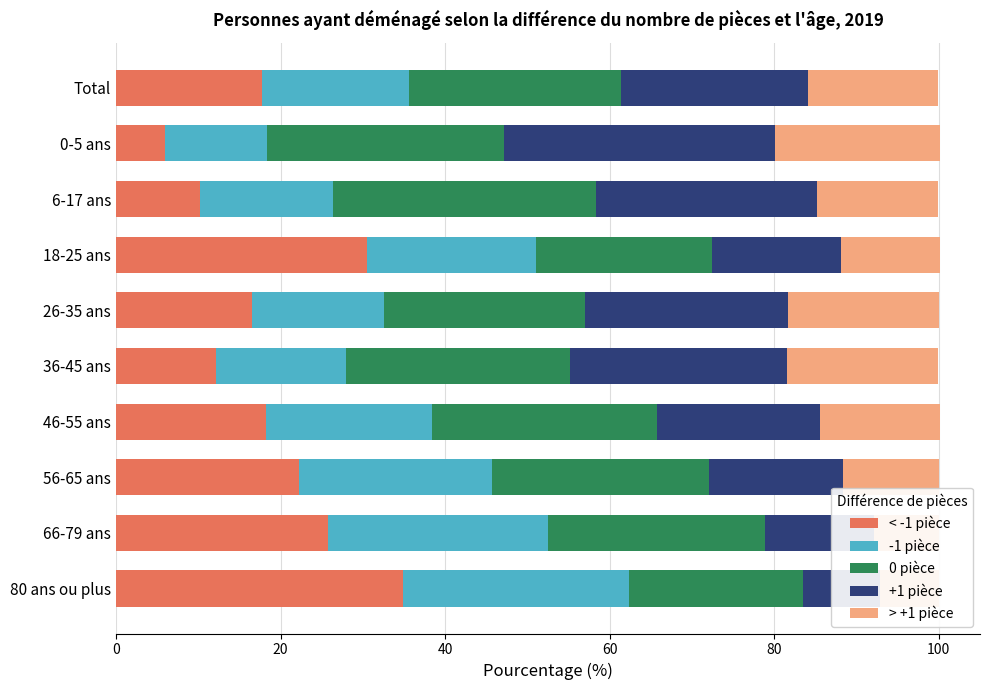

What is the difference between the maximum and minimum values in the > +1 pièce series?

12.8